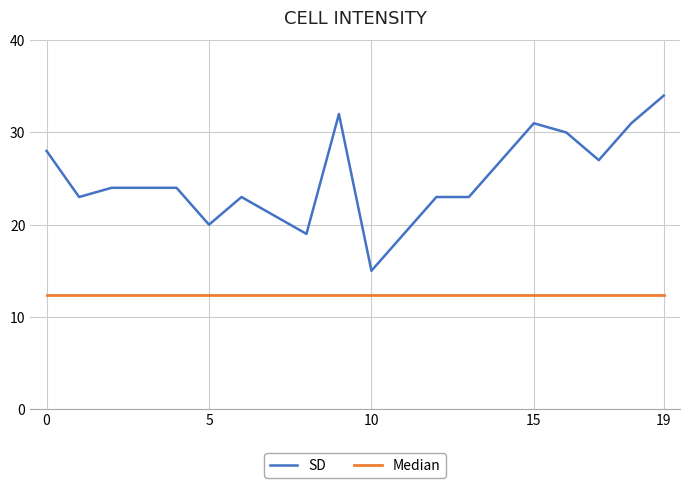

Which series has the widest spread of values?

SD